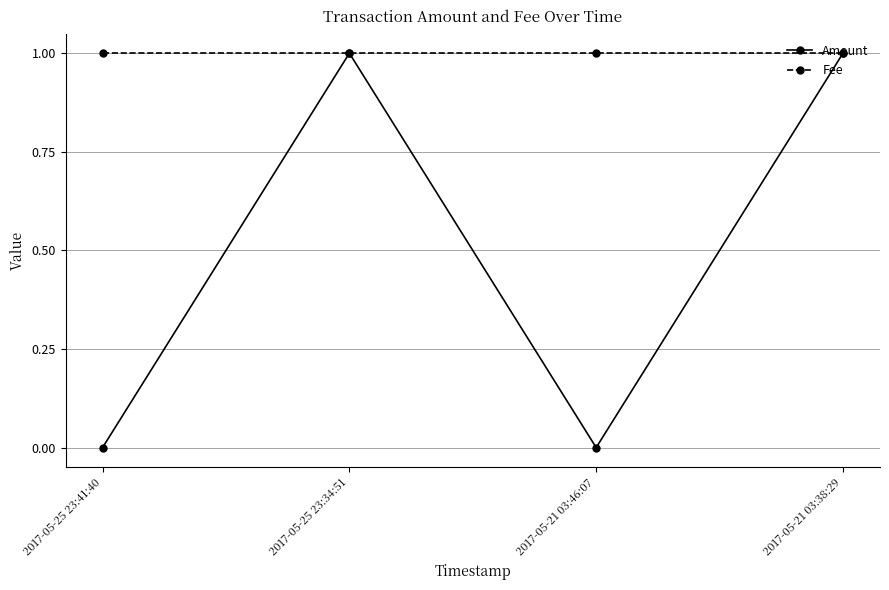

What is the label of the 1st point from the left?

2017-05-25 23:41:40